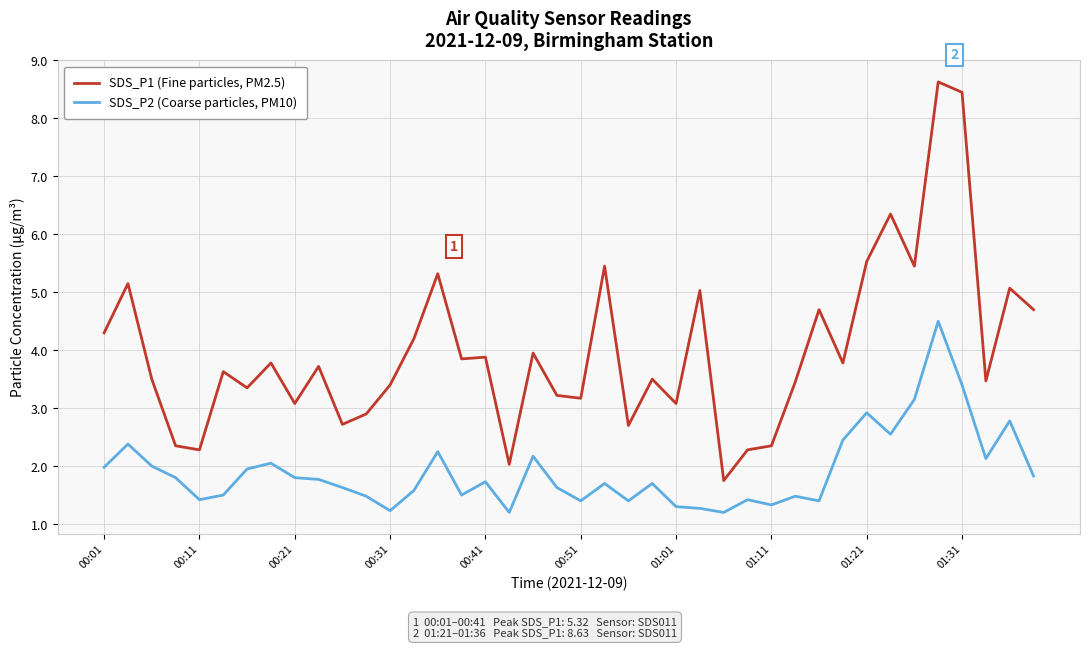

Which series has the widest spread of values?

SDS_P1 (Fine particles, PM2.5)